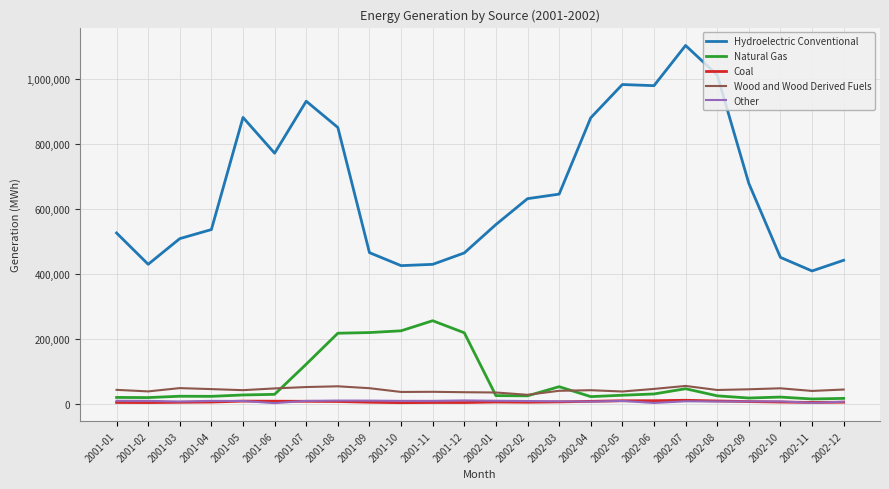

True or false: Hydroelectric Conventional has more than 0 interior local peaks.

True